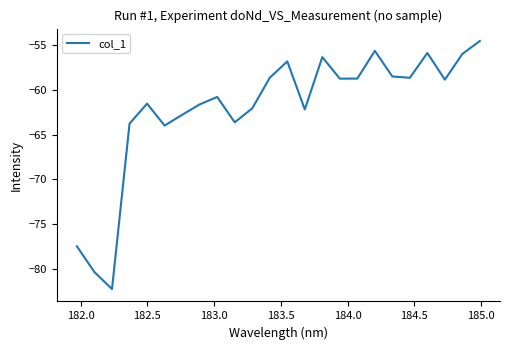

What is the smallest value displayed?

-82.3